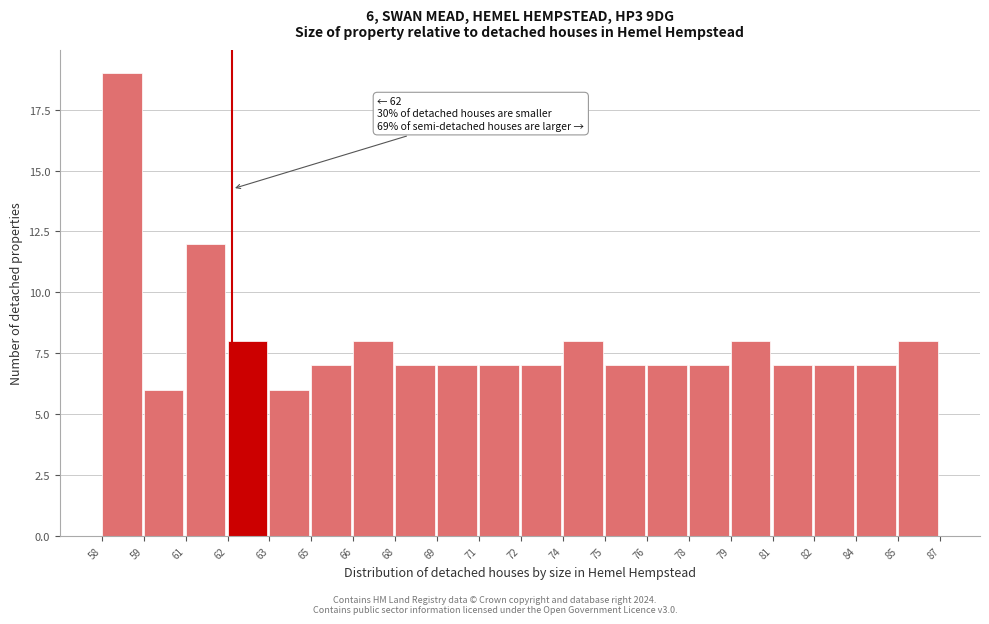

Reading right to left, what are all the values shown in this chart?

85=8	84=7	82=7	81=7	79=8	78=7	76=7	75=7	74=8	72=7	71=7	69=7	68=7	66=8	65=7	63=6	62=8	61=12	59=6	58=19